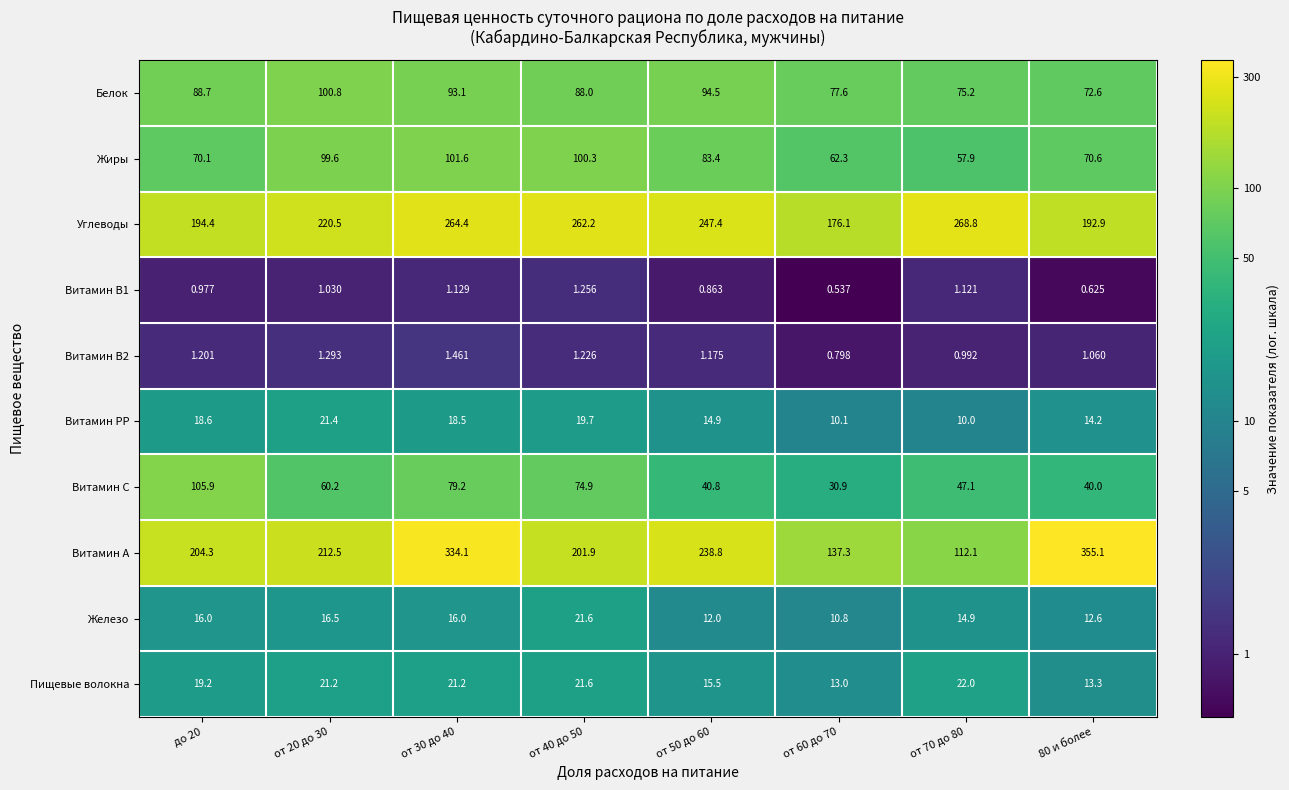

What is the difference between the highest and lowest values at от 20 до 30?

219.5